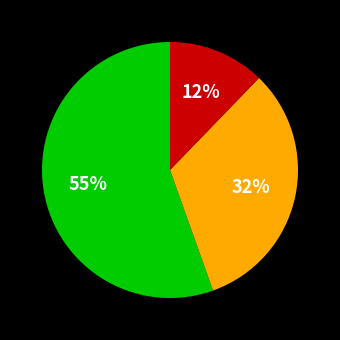

Does any single category account for the majority?

Yes